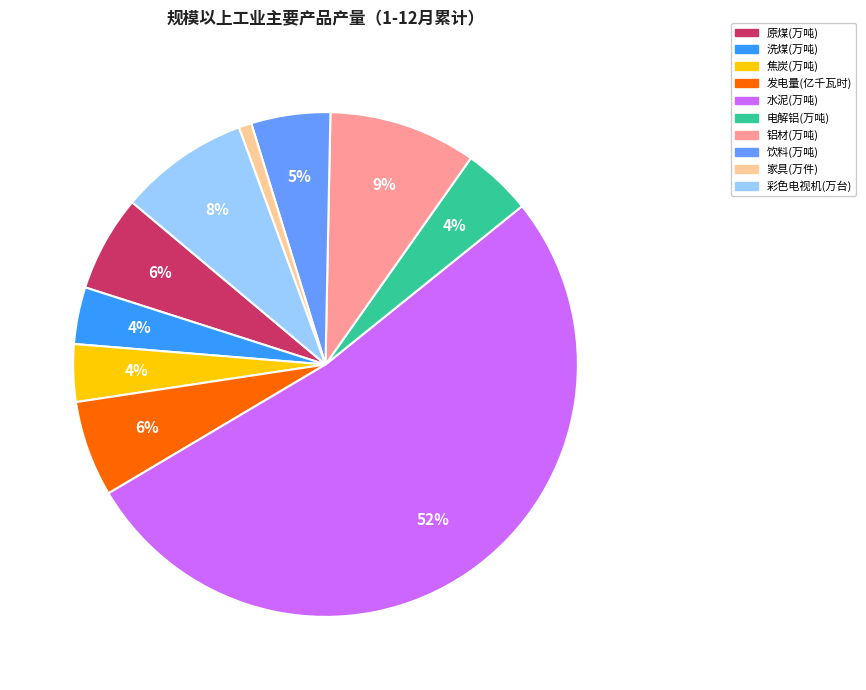

Does any single category account for the majority?

Yes